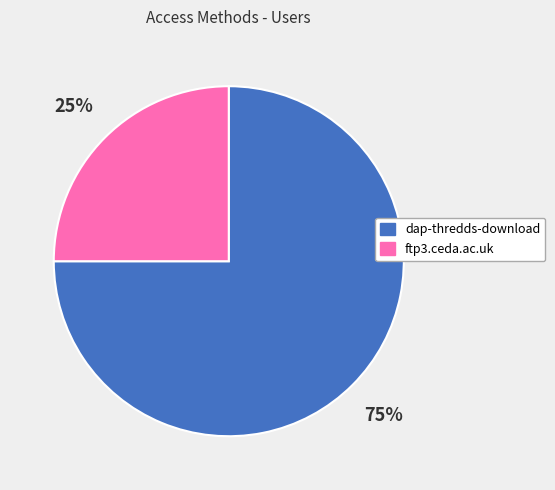

Combined, do dap-thredds-download and ftp3.ceda.ac.uk account for over 50%?

Yes